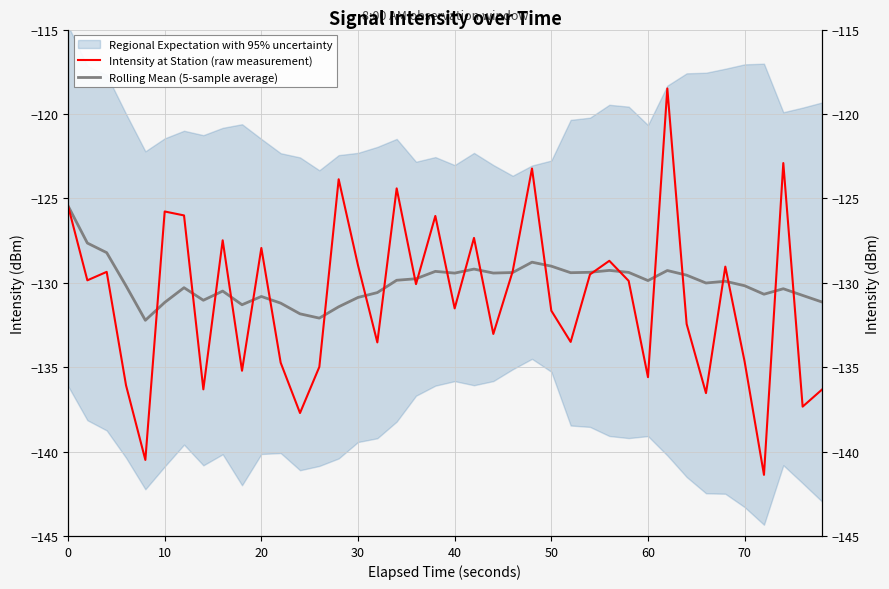

At how many categories does at least one series exceed -123?

2